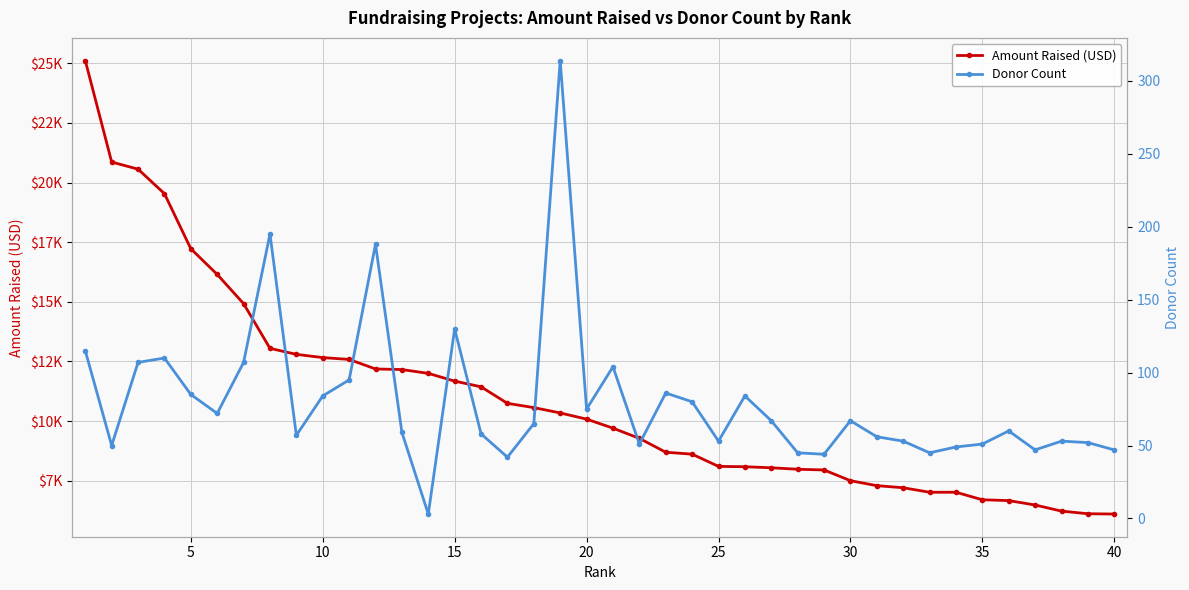

The value of Donor Count at 35 is 313. True or false?

False